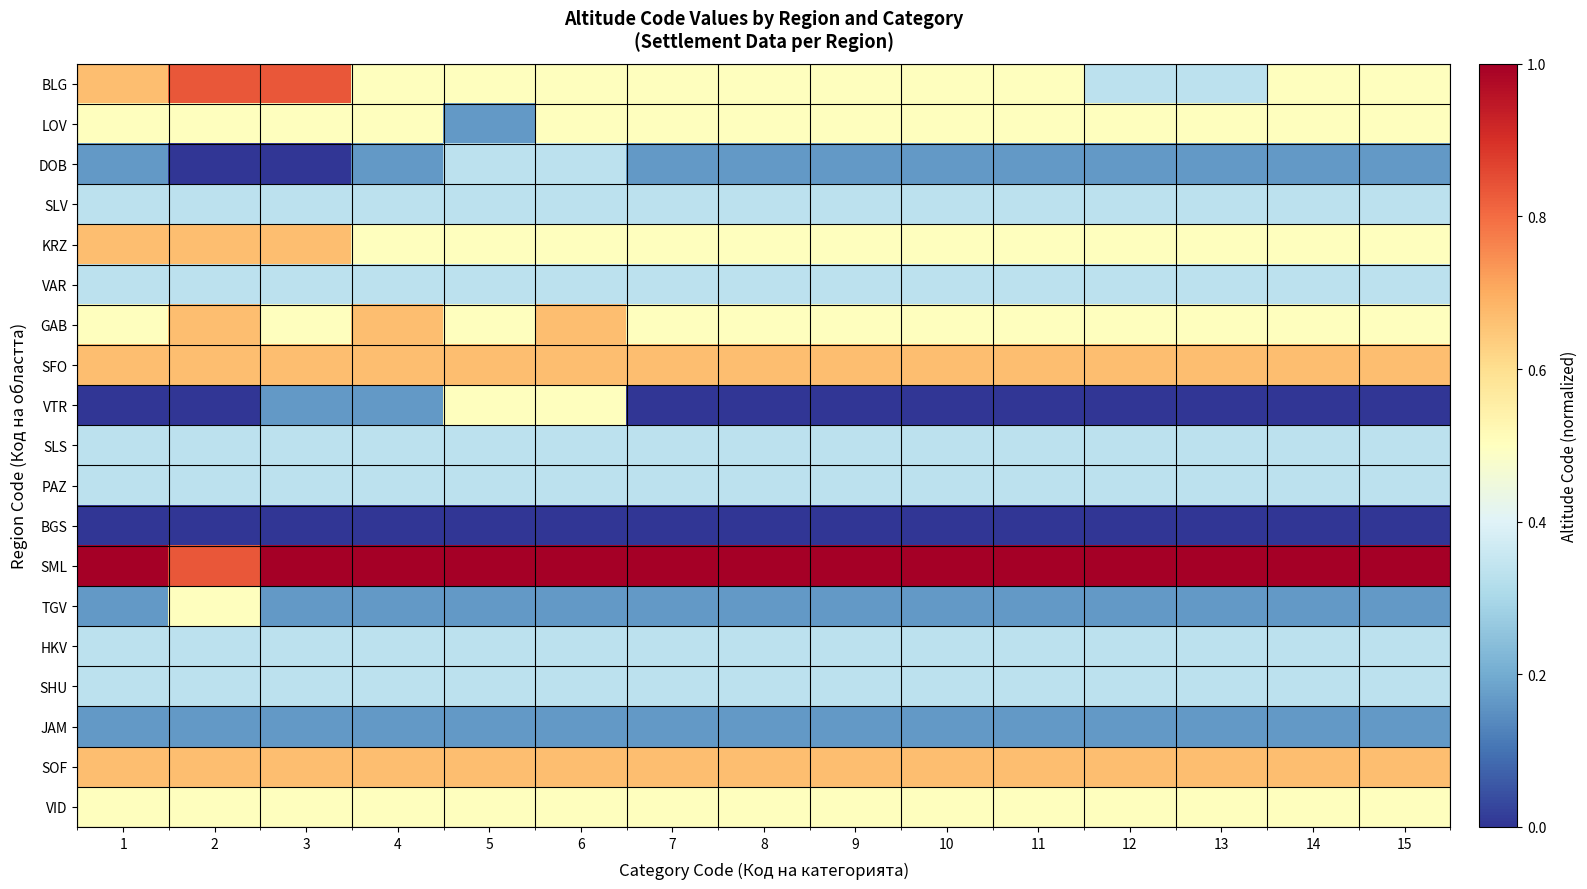

Which has a higher value, 6 or 9?

6